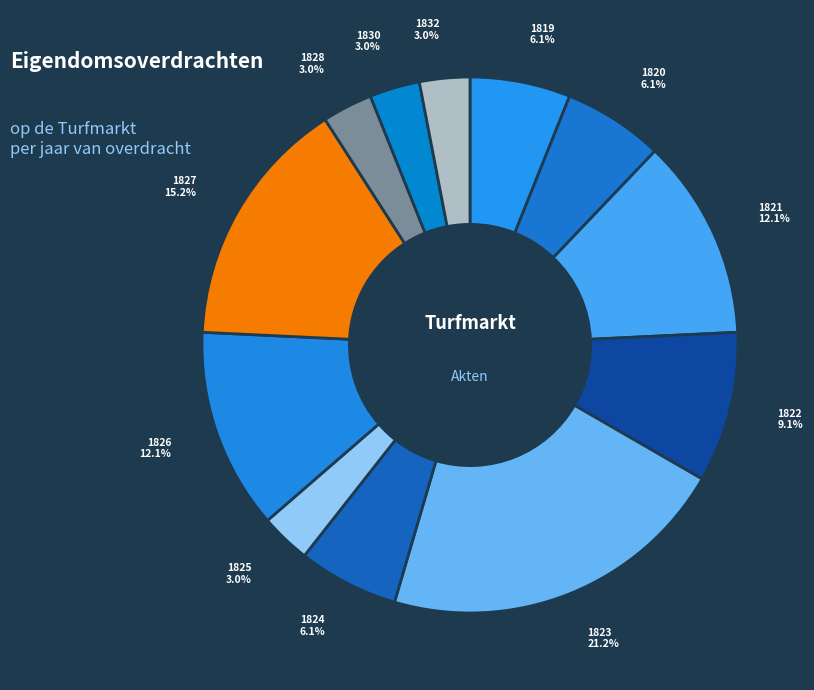

Combined, do 1830 and 1826 account for over 50%?

No